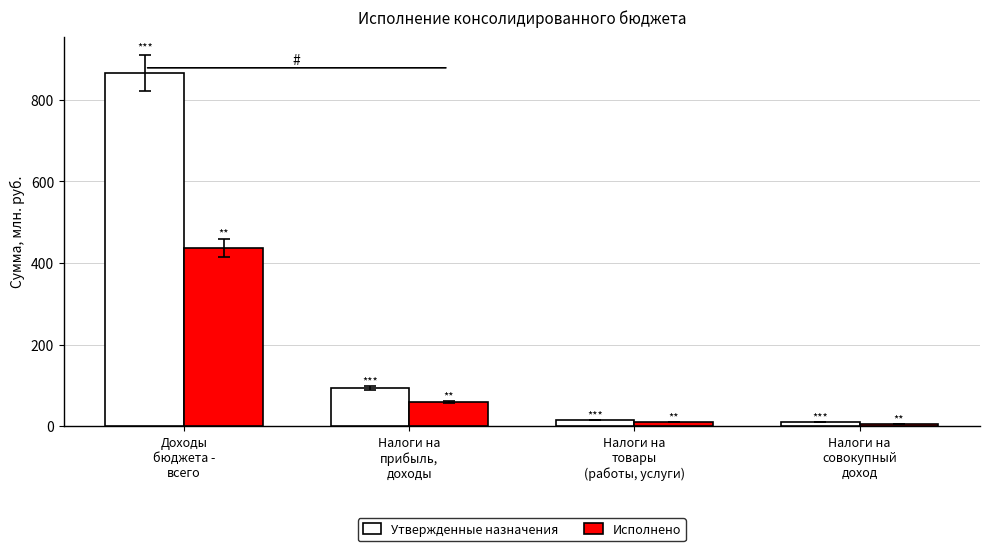

What is the maximum value for Утвержденные назначения?

866.1